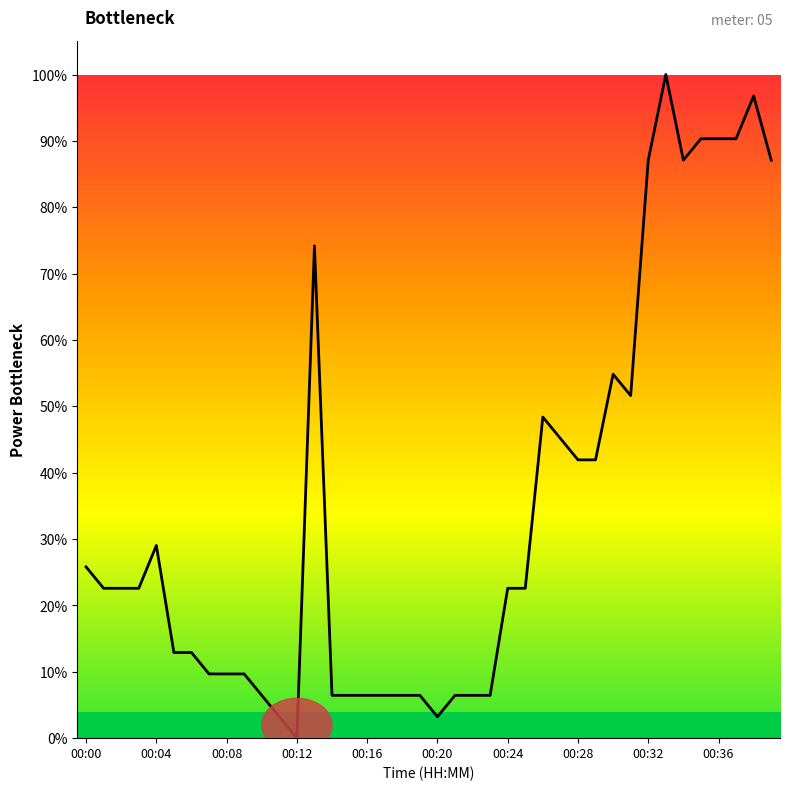

What is the difference between the maximum and minimum values?

100.0